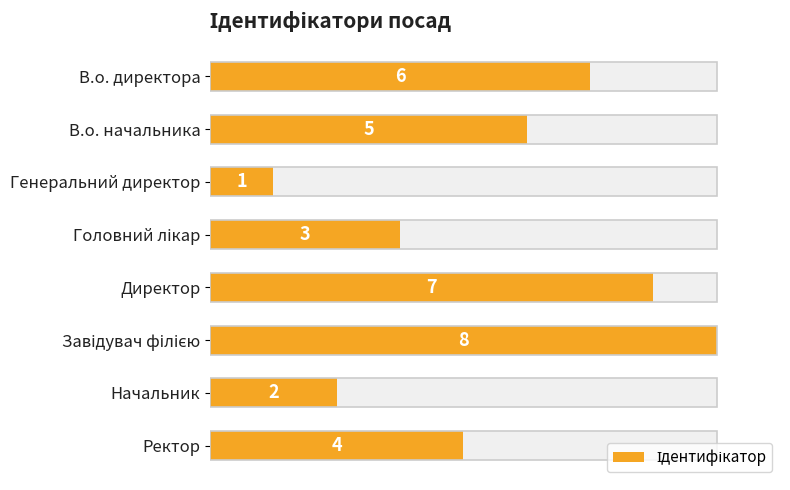

What is the difference between the values at Завідувач філією and Директор?

1